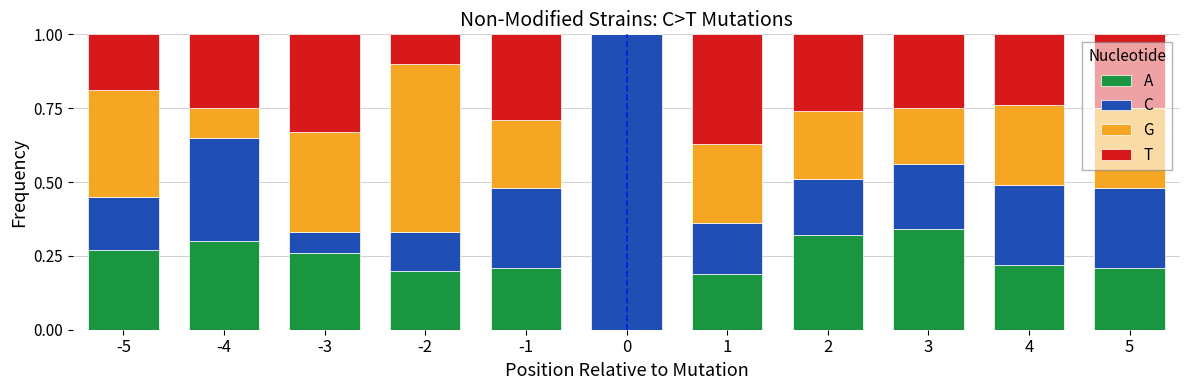

Is it true that A equals 0.2 at 0?

False